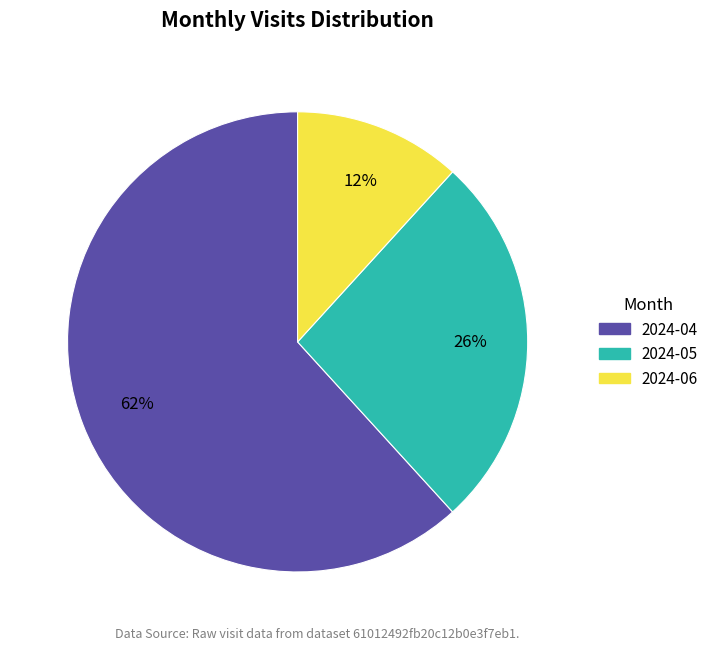

Rank the categories by value from lowest to highest.

2024-06, 2024-05, 2024-04